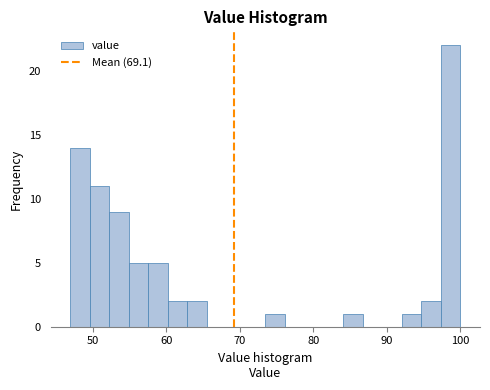

Around what value on the x-axis is the tallest bar? Give the approximate position of its centre, as read against the axis.

99